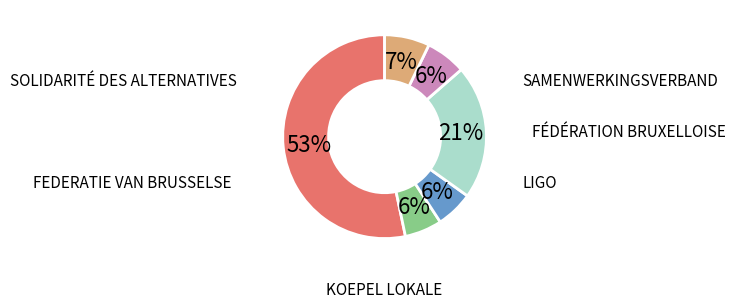

To the nearest percent, what is the difference between the largest and smallest slice percentages?

47%